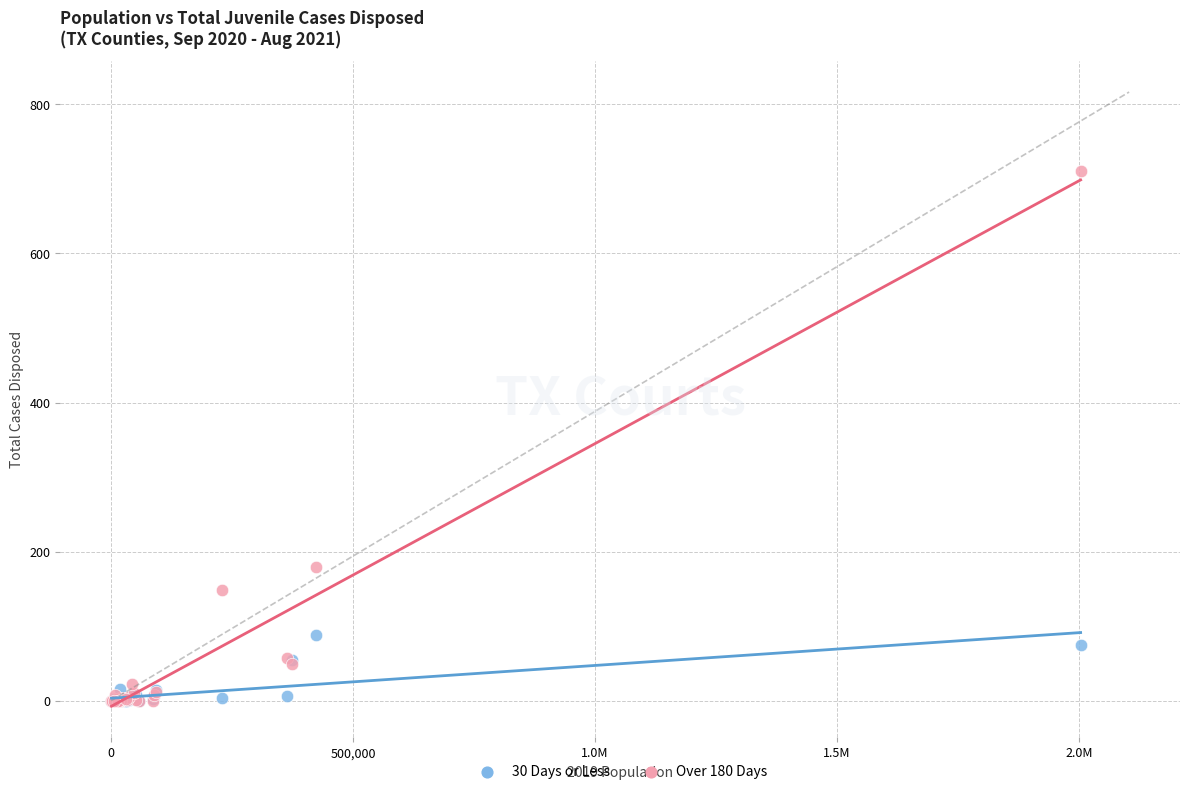

Which series reaches the maximum Y coordinate?

Over 180 Days